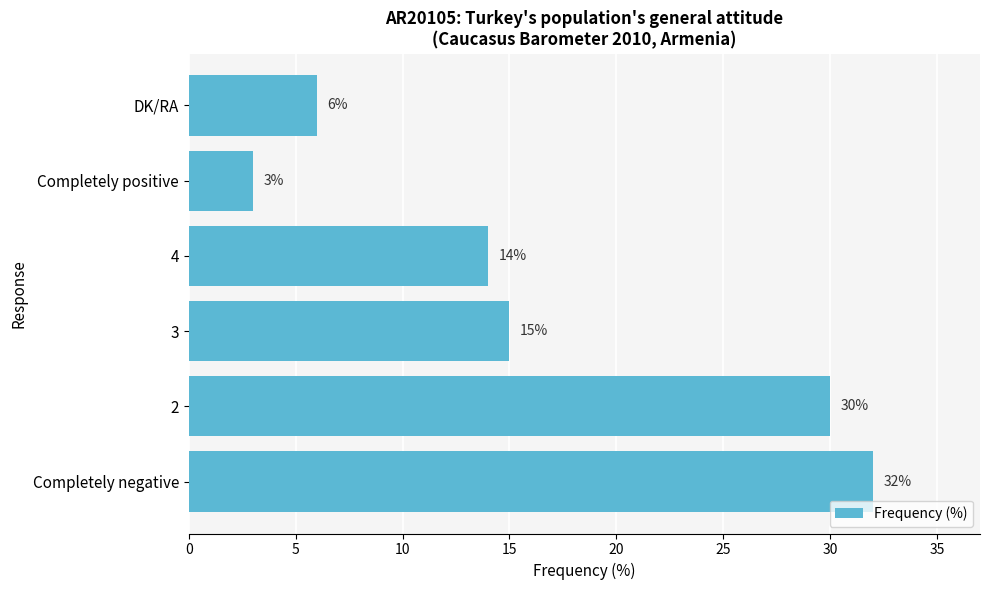

Rank the categories by value from lowest to highest.

Completely positive, DK/RA, 4, 3, 2, Completely negative